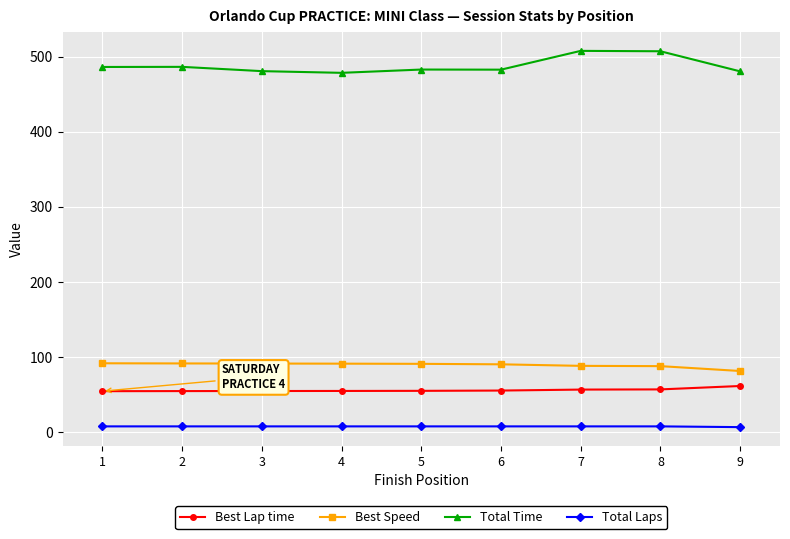

Where does the Total Time series first go above 482?

1